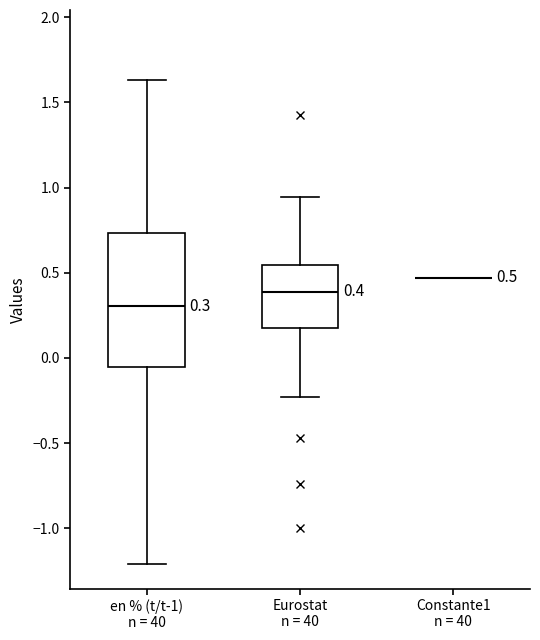

Which box is the tallest, from its lower edge to its upper edge?

en % (t/t-1) n = 40